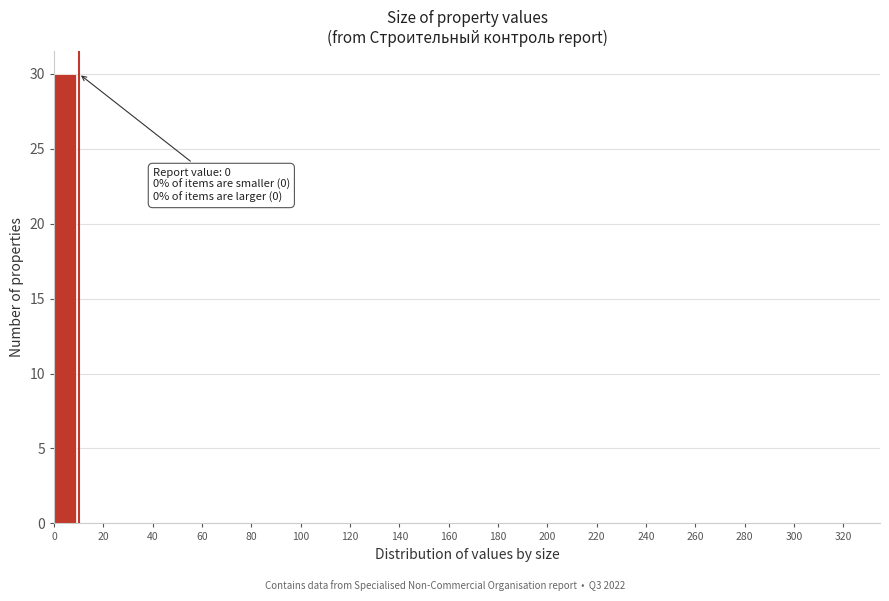

Which range on the x-axis has the tallest bar?

0 to 10